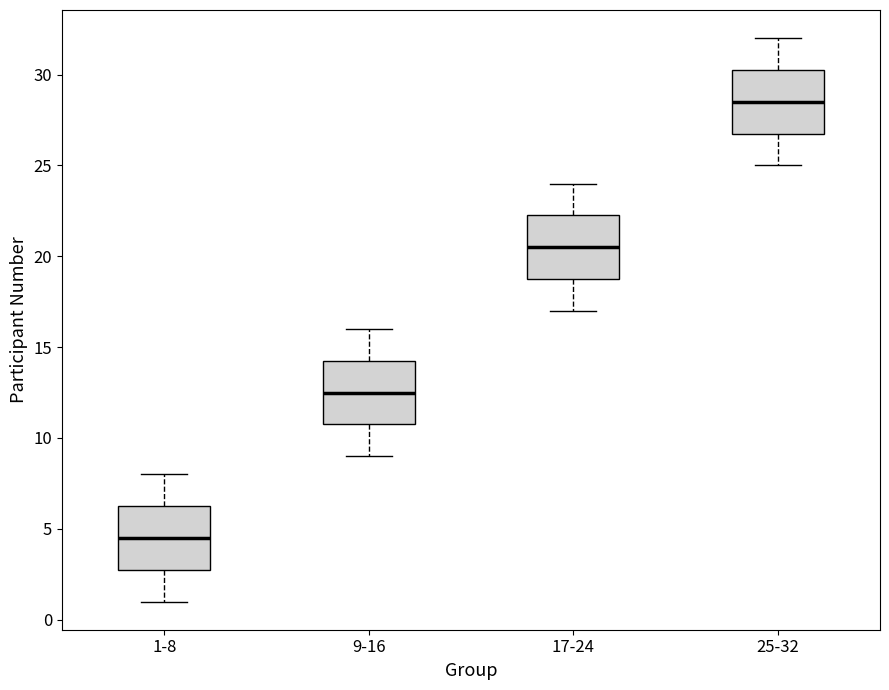

Reading left to right, read every box against the y-axis: the position of its median line, the range the box covers, and the ends of its whiskers. The values are not printed on the chart, so give them approximately, as read against the axis.

1-8: median 4.5, box 3.0 to 6.5, whiskers 1.0 to 8.0
9-16: median 12.5, box 11.0 to 14.5, whiskers 9.0 to 16.0
17-24: median 20.5, box 19.0 to 22.5, whiskers 17.0 to 24.0
25-32: median 28.5, box 27.0 to 30.5, whiskers 25.0 to 32.0